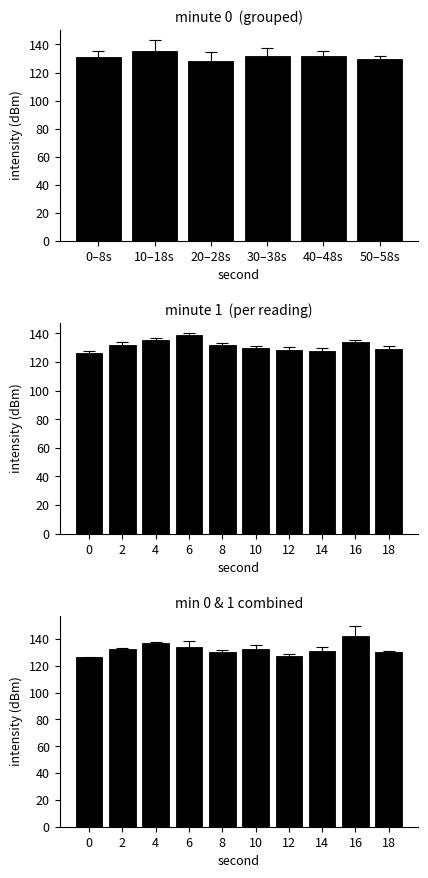

What is the smallest value displayed?

126.5